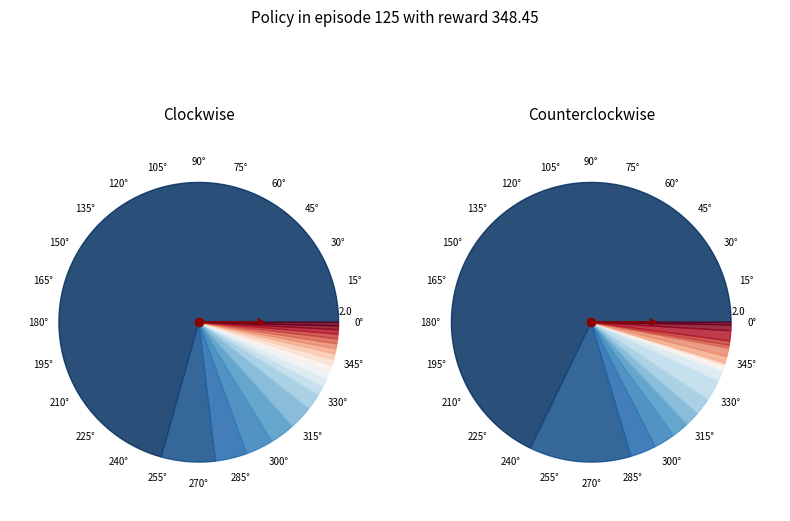

Is it true that IN is 1% of the pie?

False